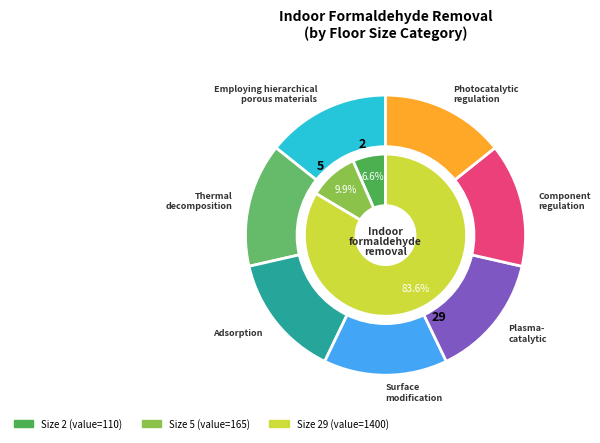

What percentage is the 5 slice, to the nearest percent?

10%